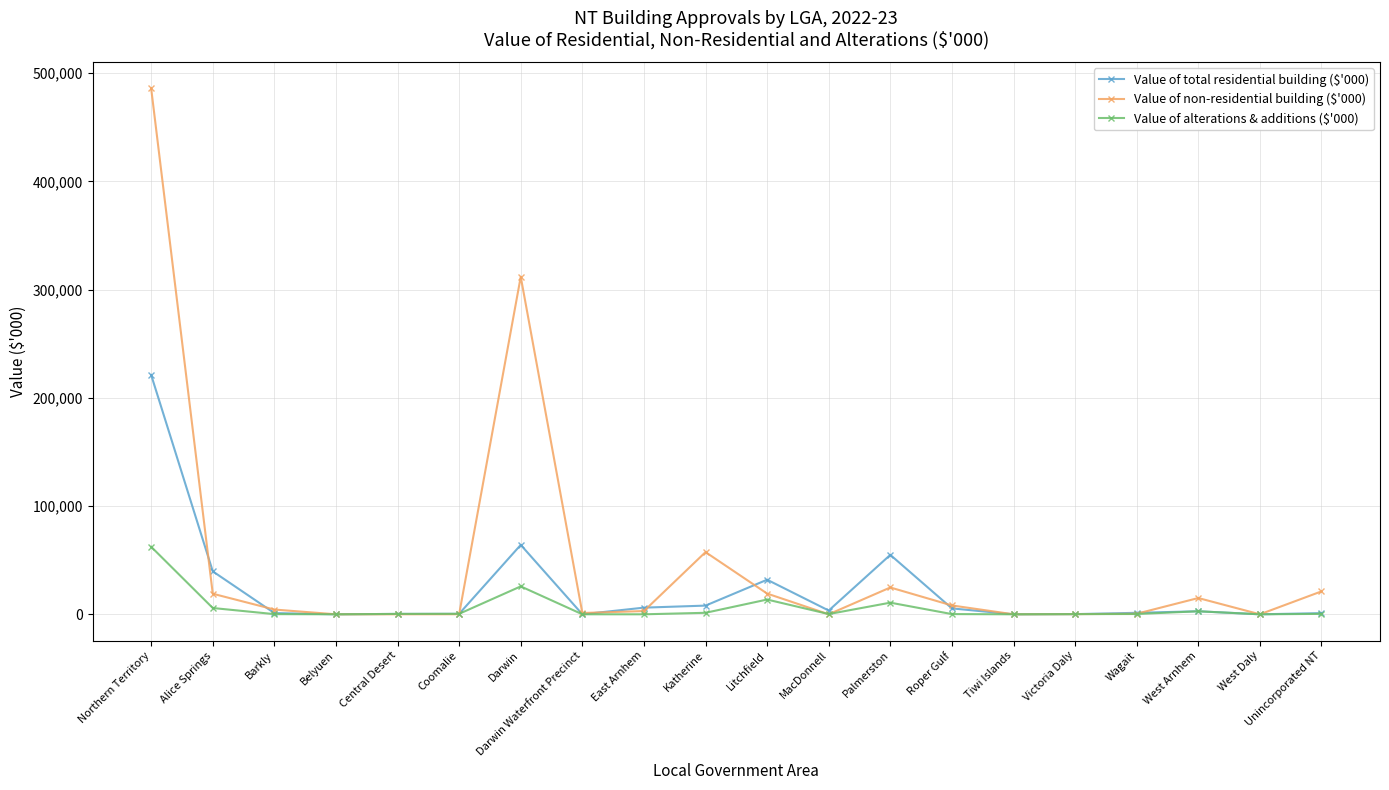

How many lines are shown in the chart?

3